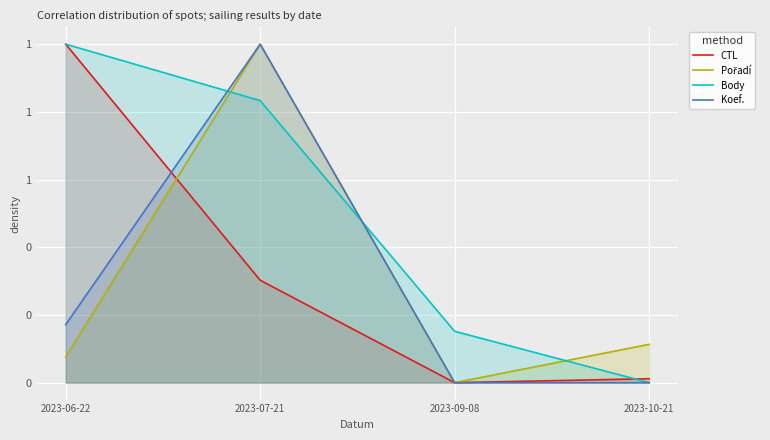

Between 2023-09-08 and 2023-10-21, which series saw the biggest shift?

Body